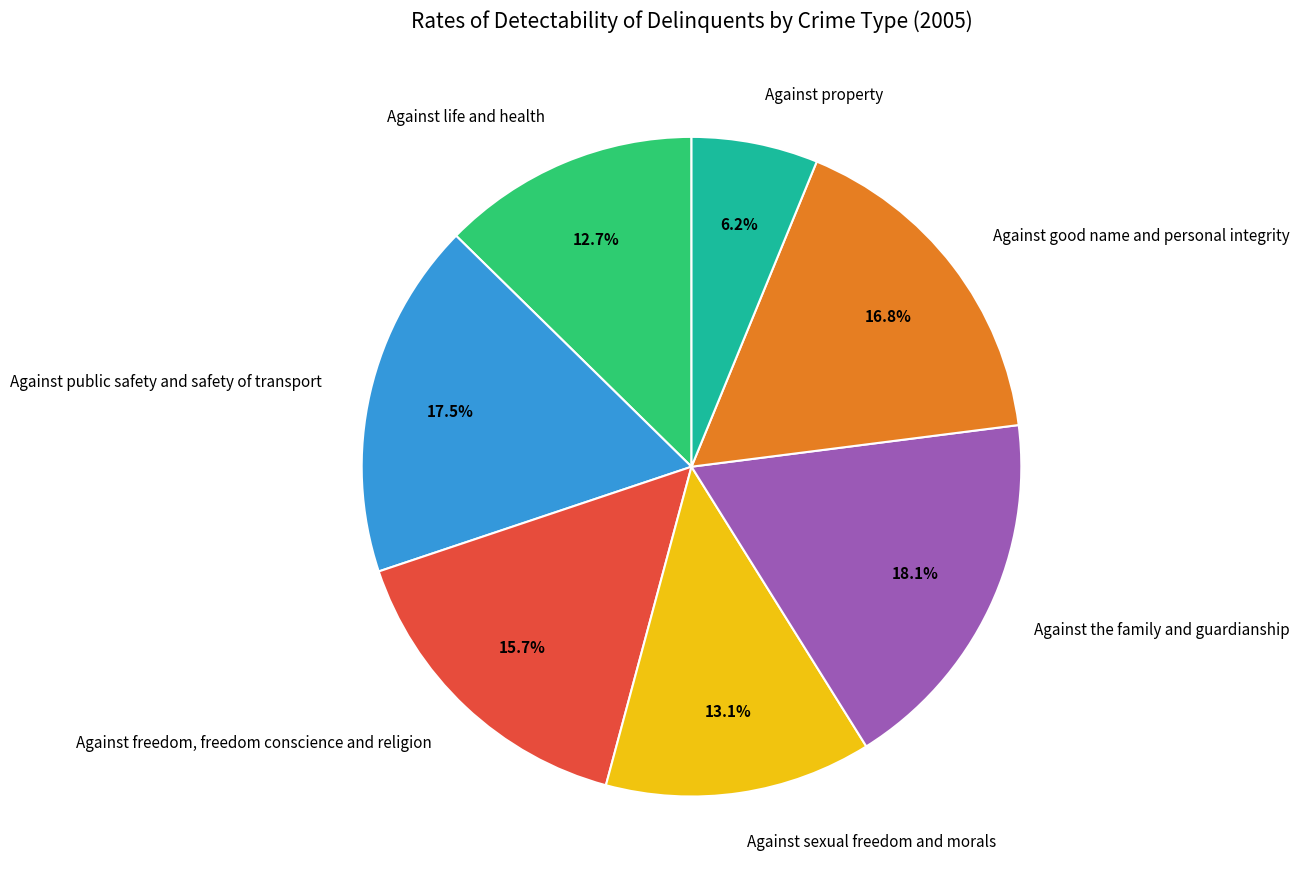

The Against property slice represents 20% of the pie. True or false?

False